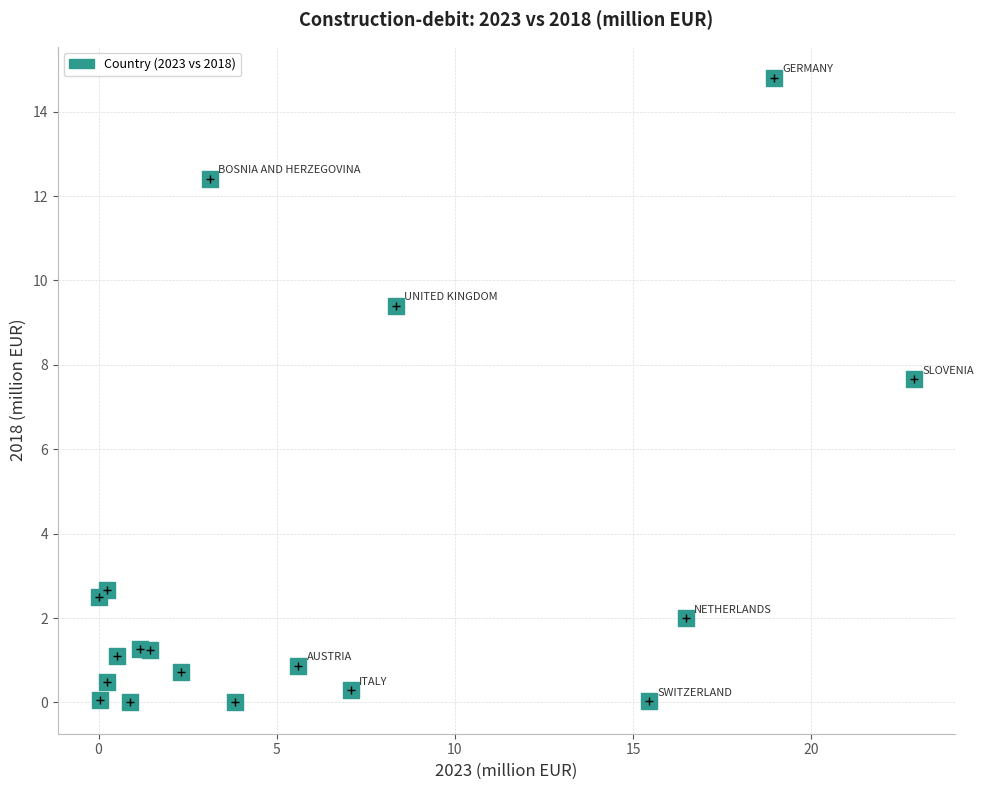

What Y value in the scatter plot is closest to 7?

7.7